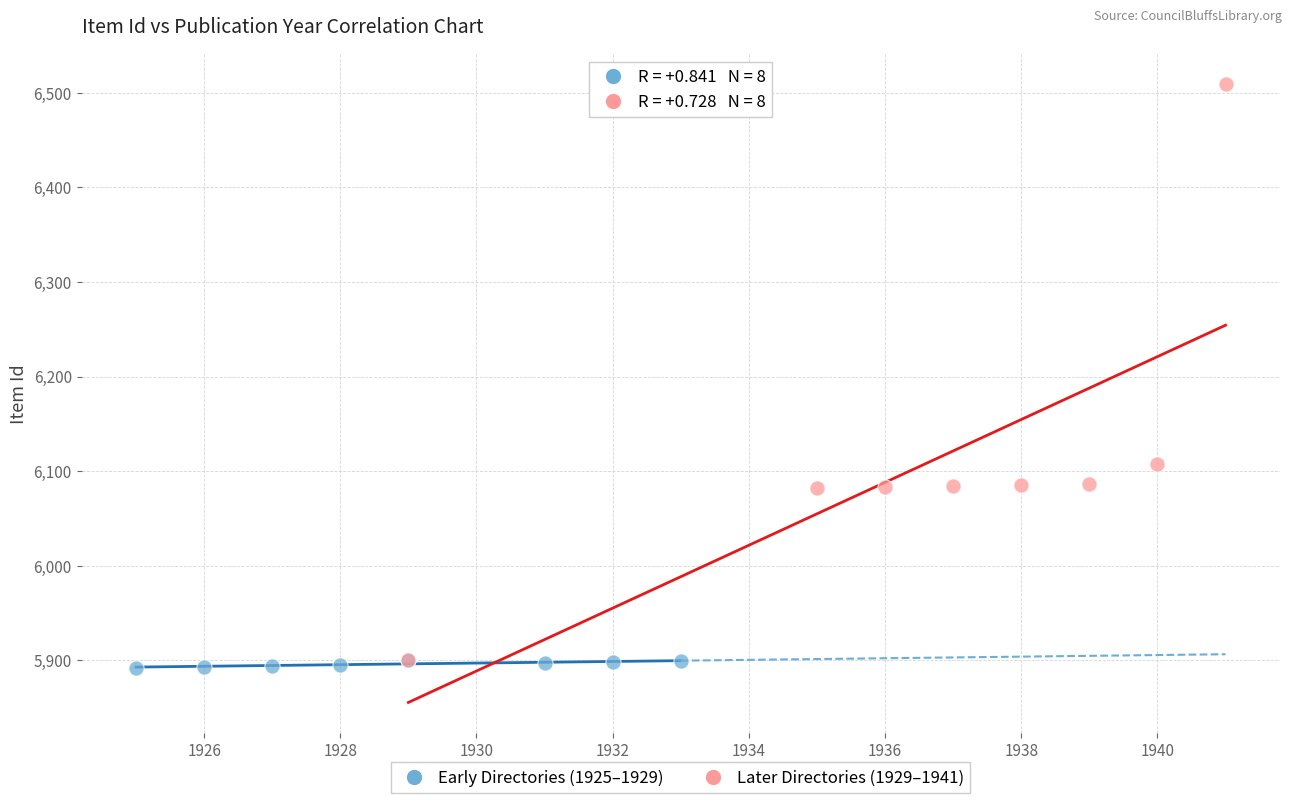

Which series has the largest Y range (max minus min)?

Later Directories (1929–1941)